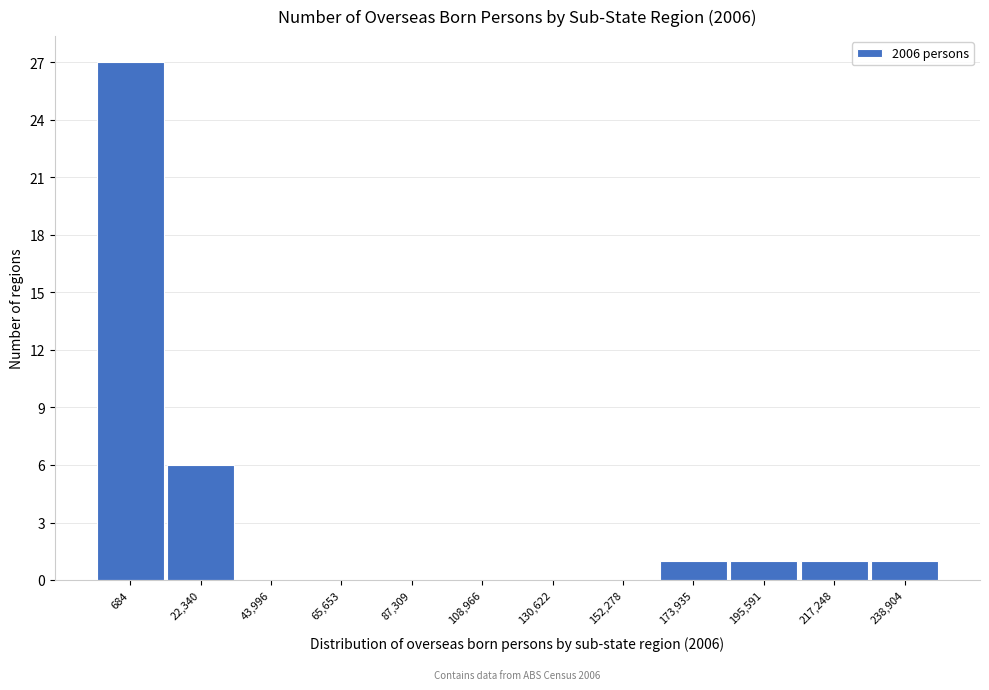

Reading right to left, extract all data points from this chart.

238,904=1	217,248=1	195,591=1	173,935=1	152,278=0	130,622=0	108,966=0	87,309=0	65,653=0	43,996=0	22,340=6	684=27